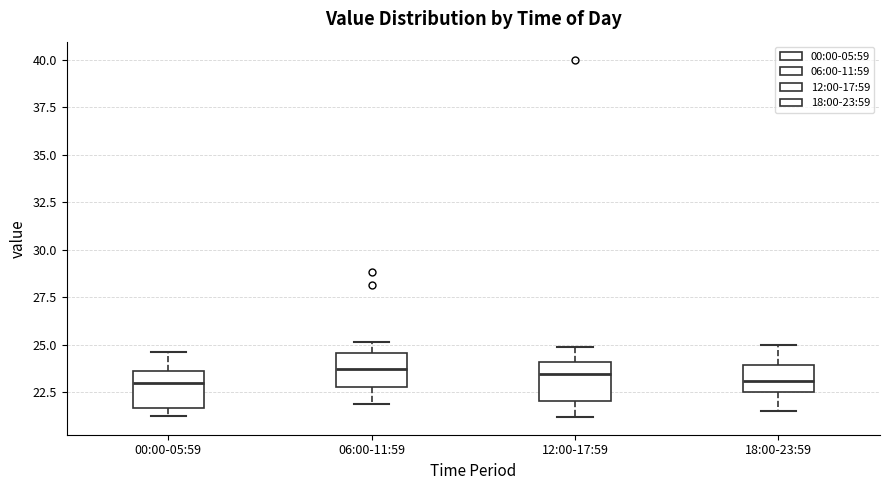

Where does the lower whisker of the box for 12:00-17:59 end on the y-axis? The values are not printed on the chart, so give them approximately, as read against the axis.

21.0